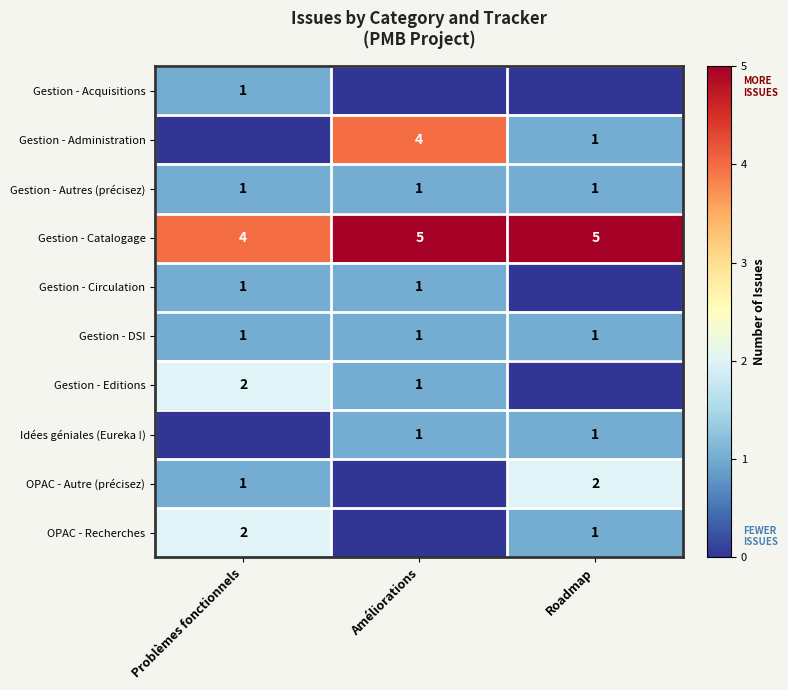

What value does the Gestion - DSI series have at Problèmes fonctionnels?

1